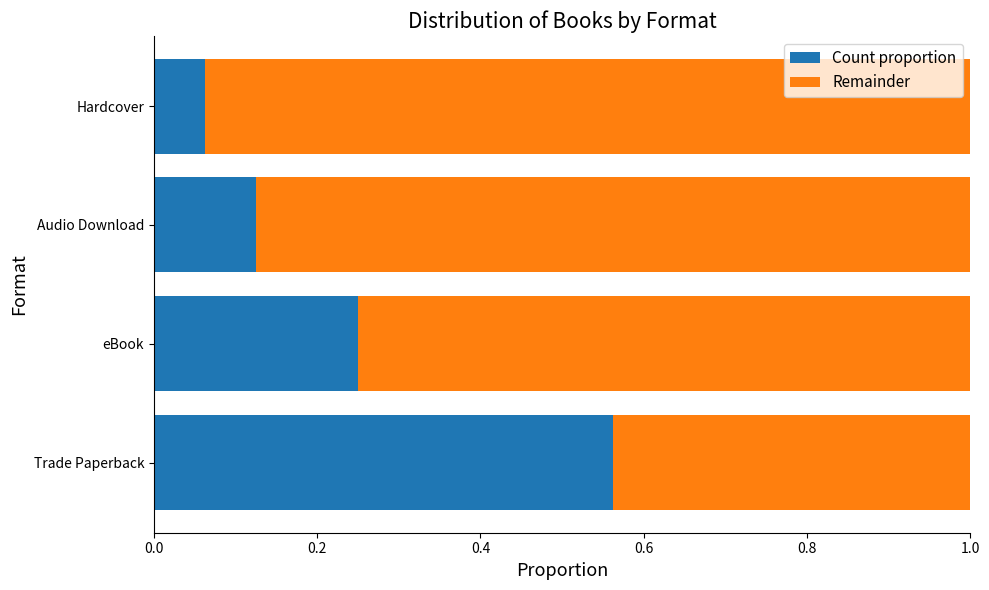

The value of Count proportion at Trade Paperback is 0.2. True or false?

False